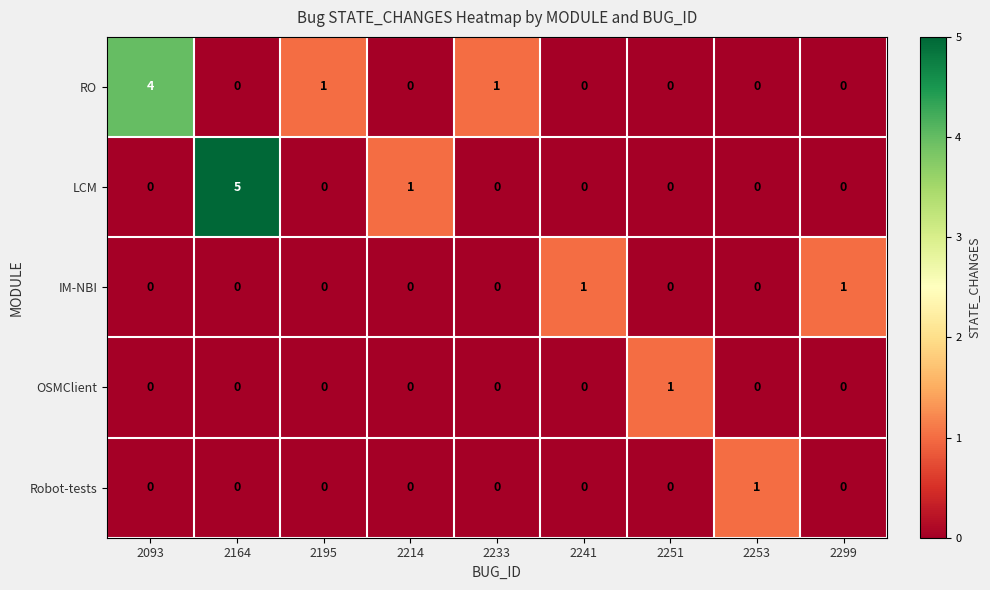

True or false: RO has a value of 0 at 2195.

False